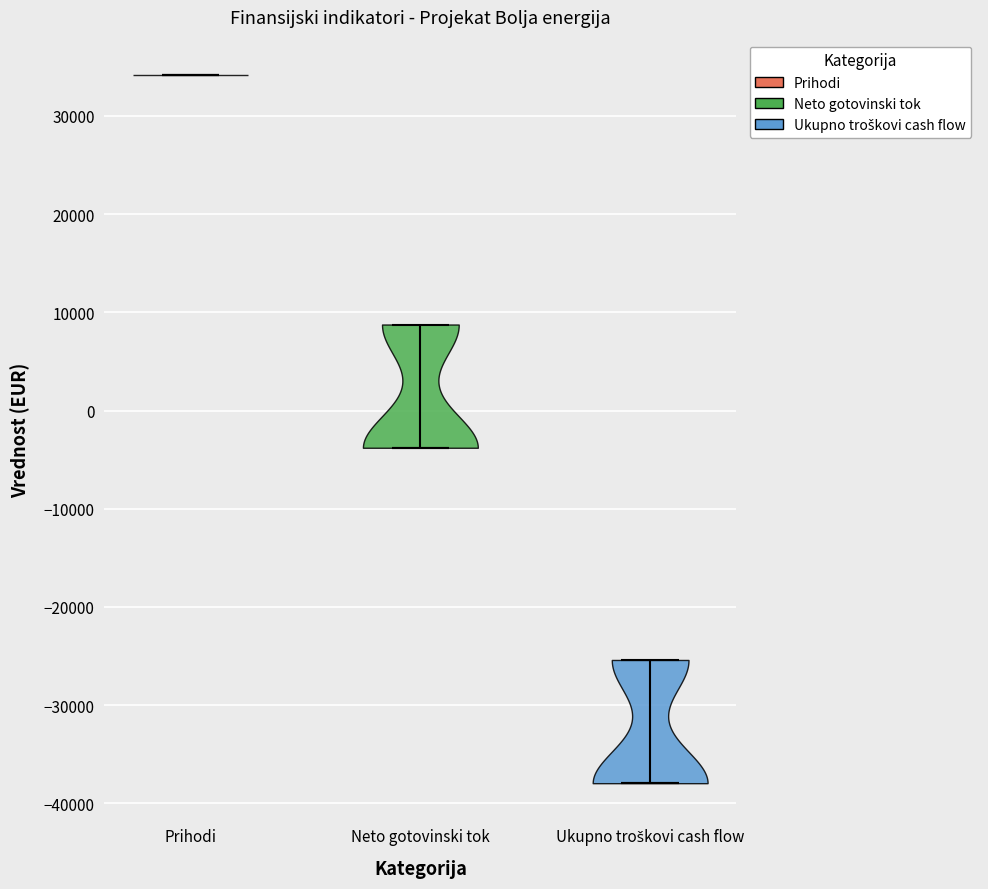

Reading left to right, read every violin against the y-axis: where its median line is, and the lowest and highest points it reaches. The values are not printed on the chart, so give them approximately, as read against the axis.

Prihodi: median line 34000, lowest point 34000, highest point 34000
Neto gotovinski tok: median line -4000, lowest point -4000, highest point 9000
Ukupno troškovi cash flow: median line -38000, lowest point -38000, highest point -25000